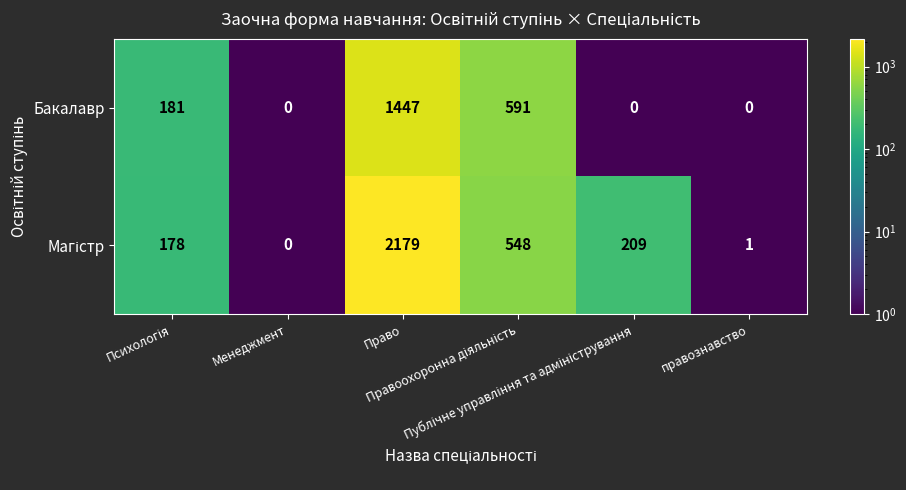

What is the sum of all Бакалавр values?

2219